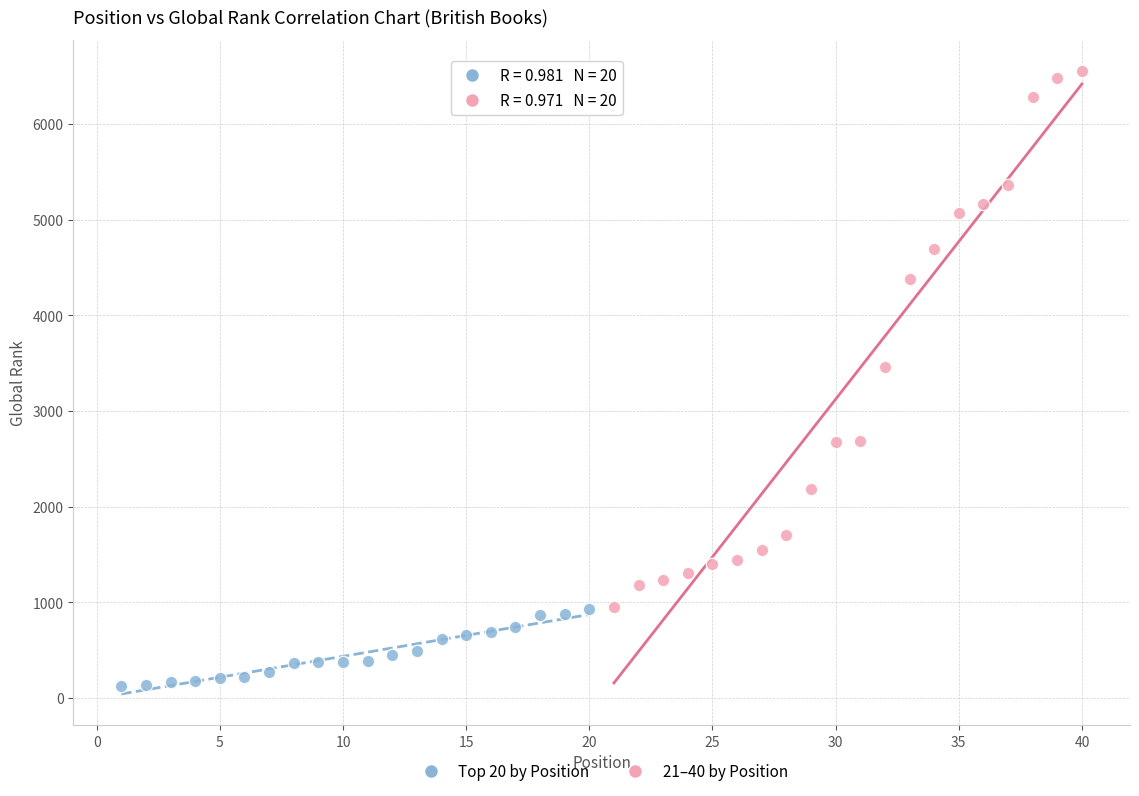

Which series reaches the maximum Y coordinate?

21–40 by Position